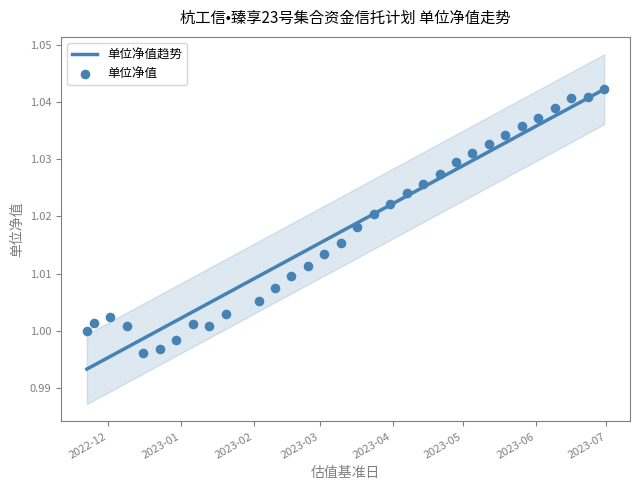

Which series has the largest total across all categories?

单位净值趋势